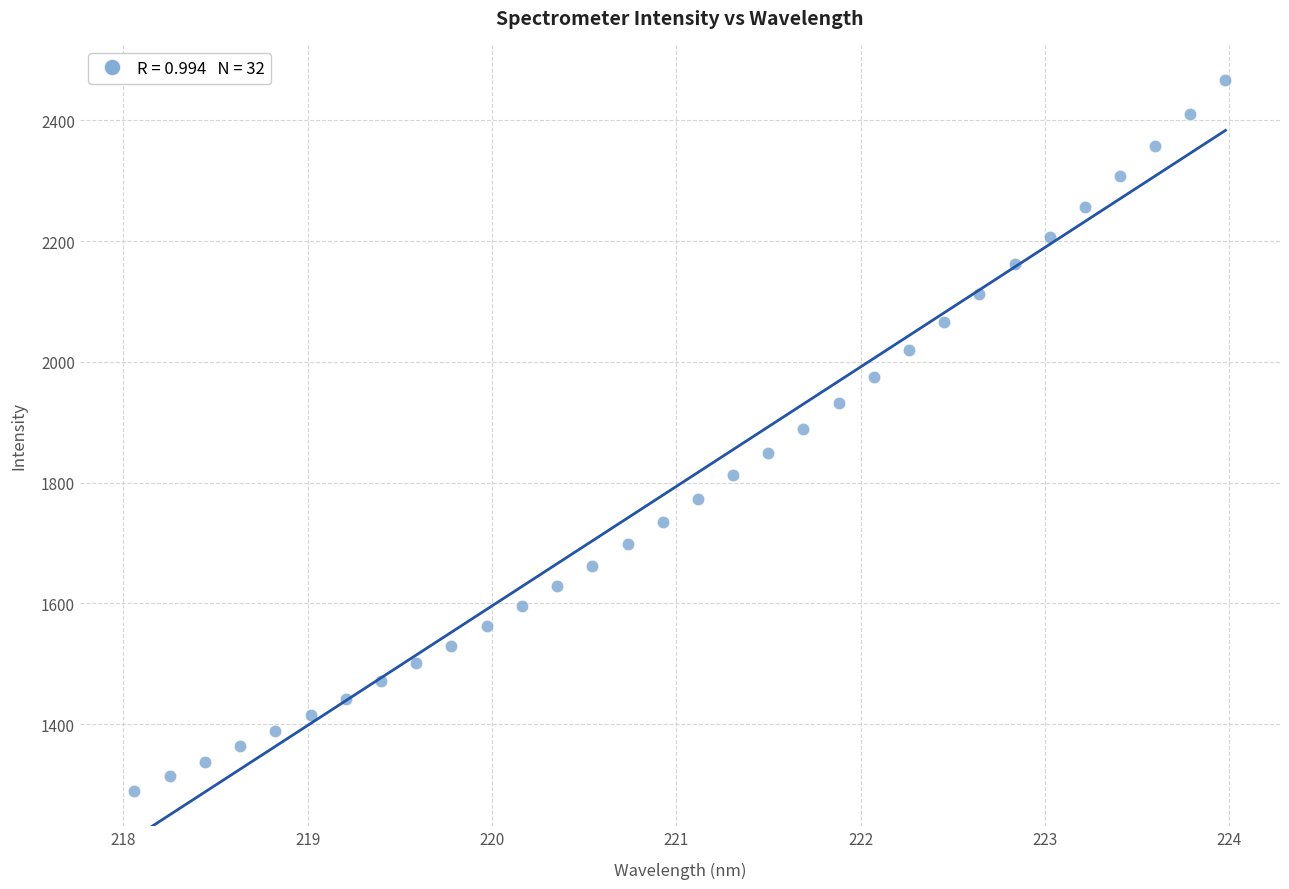

What is the range of X values (max minus min)?

5.9